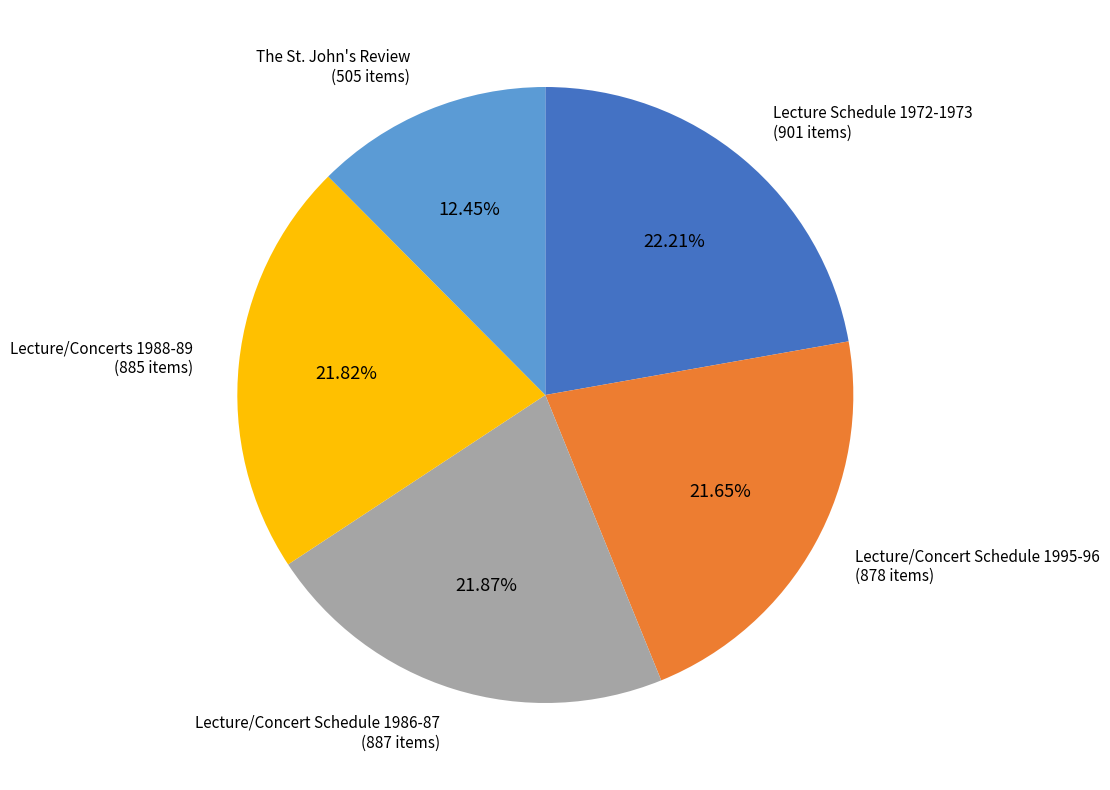

Is there a majority slice in this chart?

No